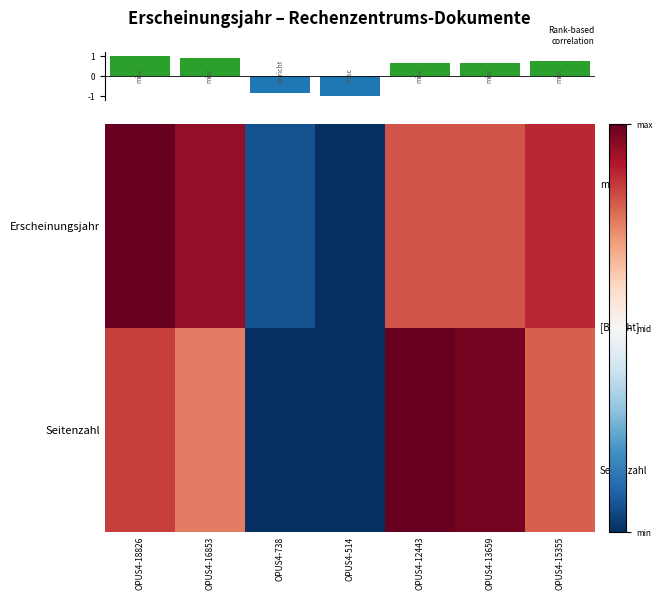

List the series in order of their peak value, lowest first.

Erscheinungsjahr, Seitenzahl